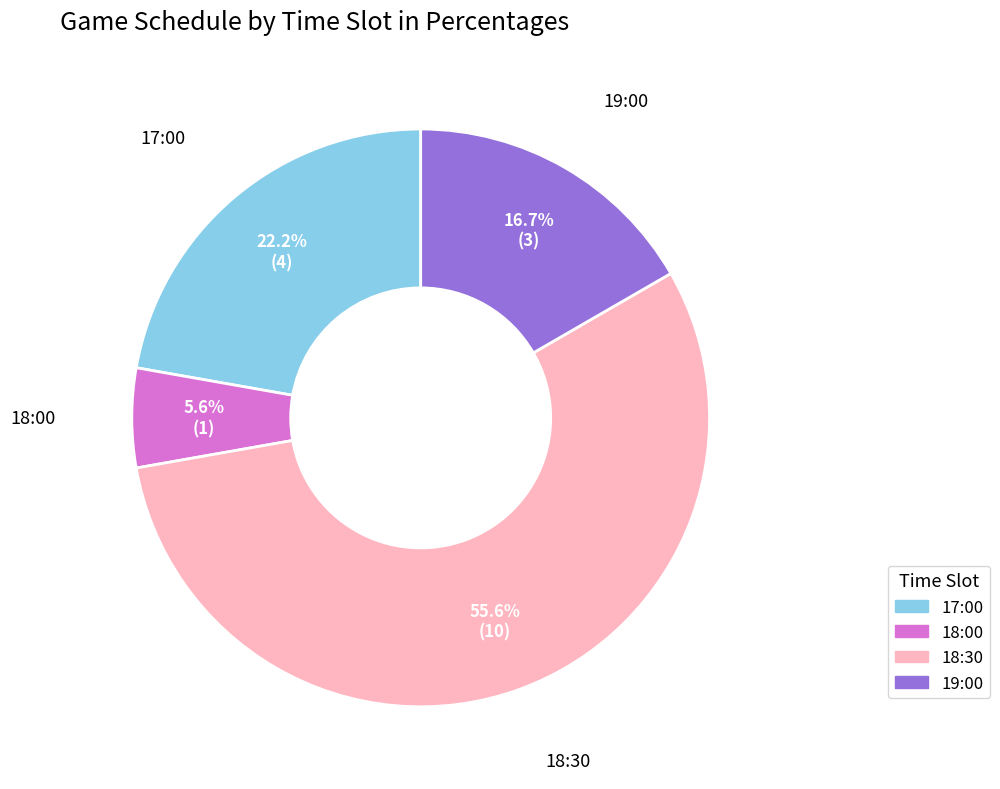

How much of the chart is everything except 17:00?

77.8%